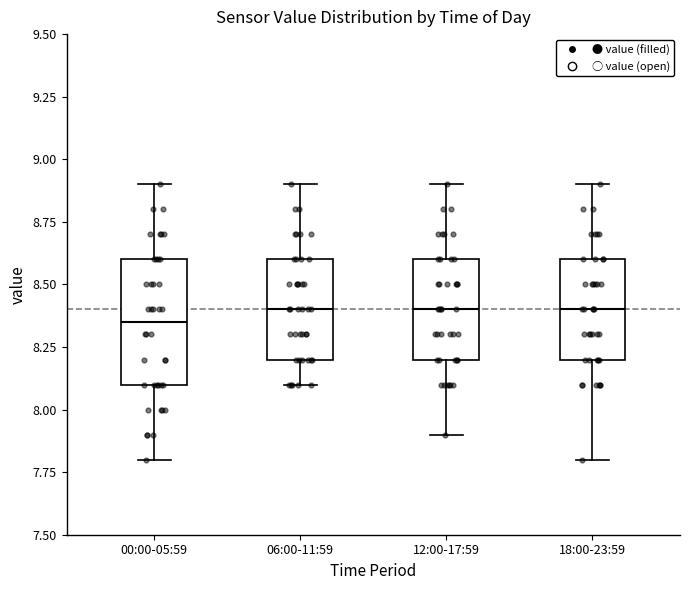

Reading left to right, transcribe this box plot: for each box, give where its median line is, the range the box spans, and where its two whiskers end, as read against the y-axis. The values are not printed on the chart, so give them approximately, as read against the axis.

00:00-05:59: median 8.35, box 8.10 to 8.60, whiskers 7.80 to 8.90
06:00-11:59: median 8.40, box 8.20 to 8.60, whiskers 8.10 to 8.90
12:00-17:59: median 8.40, box 8.20 to 8.60, whiskers 7.90 to 8.90
18:00-23:59: median 8.40, box 8.20 to 8.60, whiskers 7.80 to 8.90